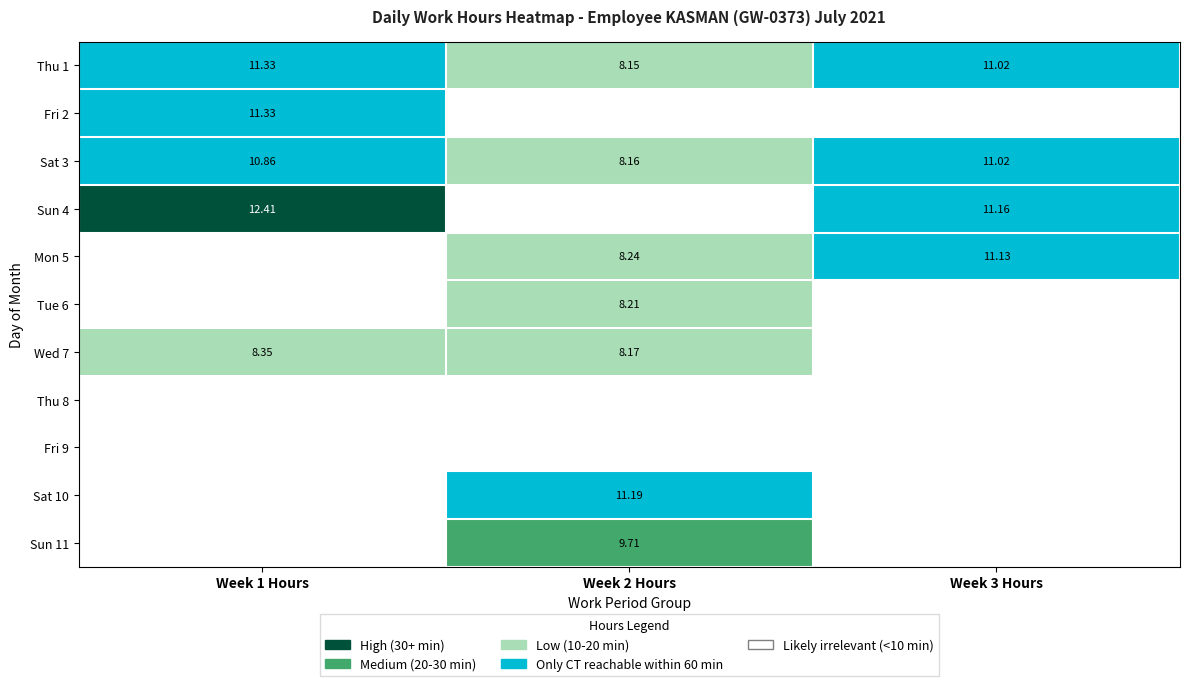

List the labels in order of Thu 8 value, largest first.

Week 1 Hours, Week 2 Hours, Week 3 Hours